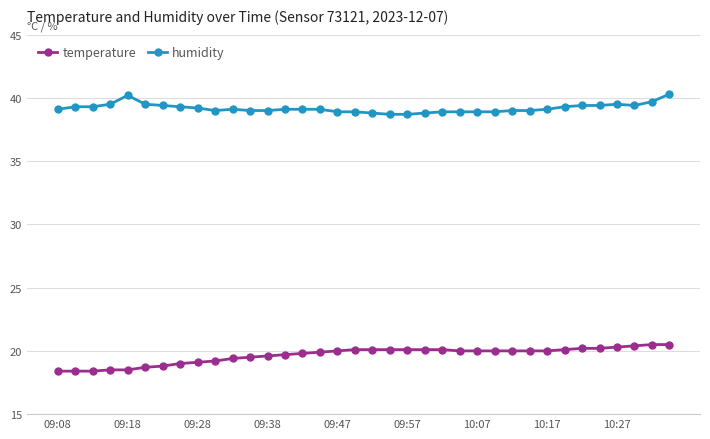

Rank the series by their average value, from highest to lowest.

humidity, temperature